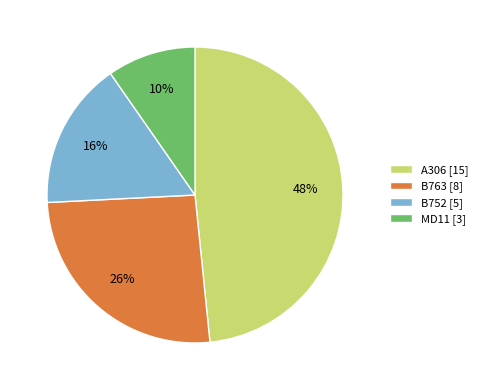

How many slices are in this pie chart?

4